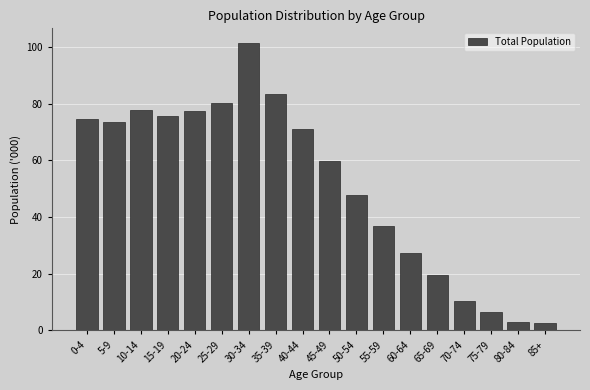

What is the sum of all values?

929.0